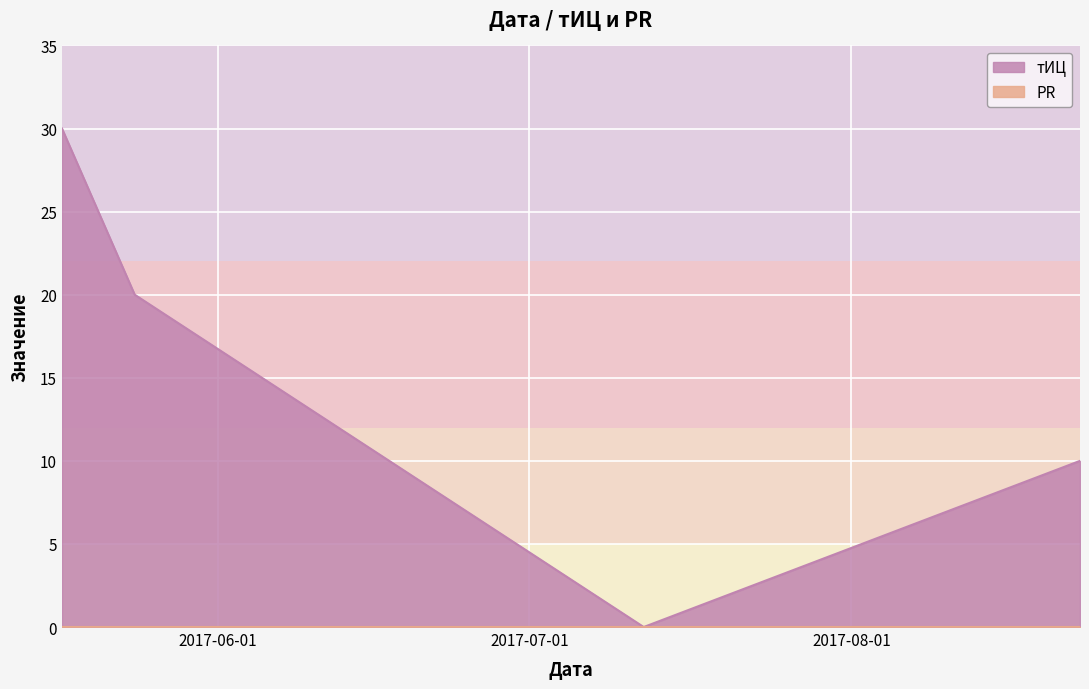

How many values are between 10 and 30?

3